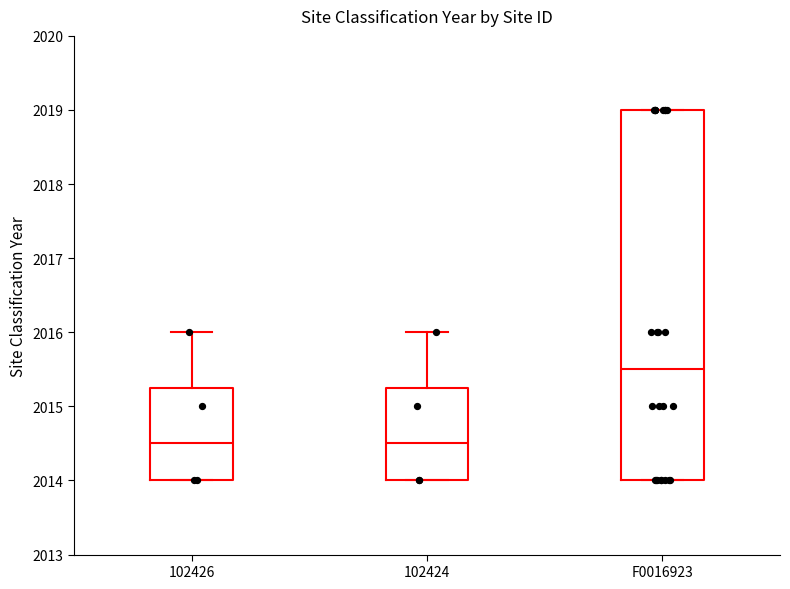

Where does the median line of the box for F0016923 sit on the y-axis? The values are not printed on the chart, so give them approximately, as read against the axis.

2015.5